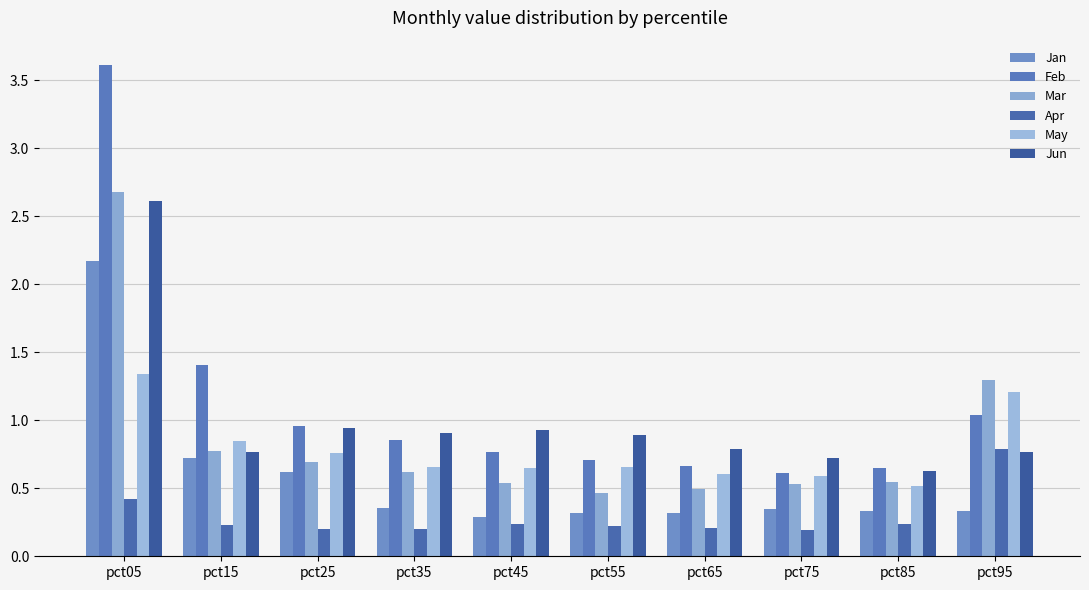

How many data points does each series have?

10